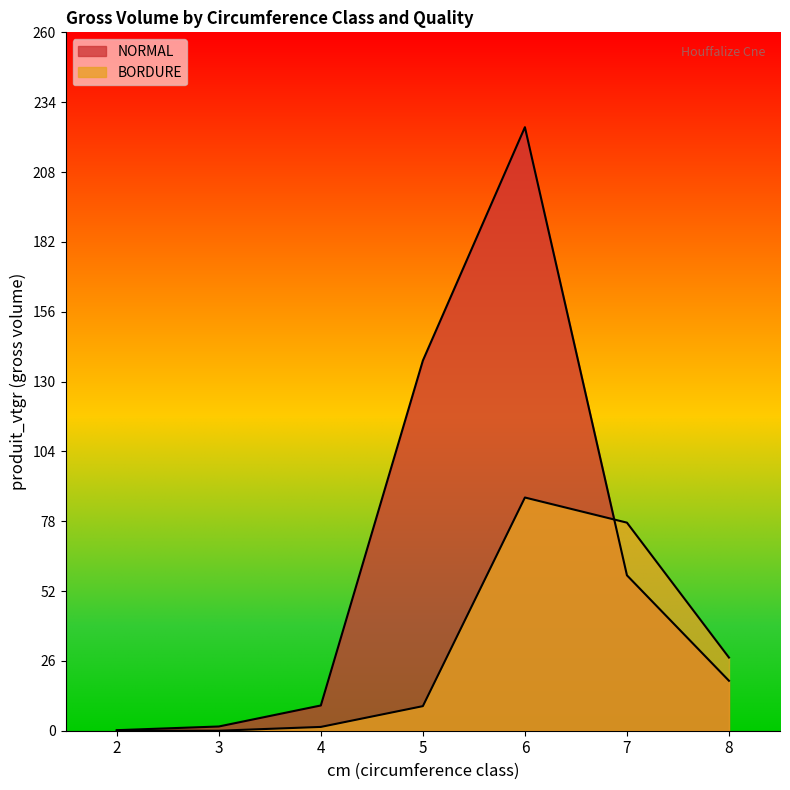

List the series in order of their peak value, highest first.

NORMAL, BORDURE